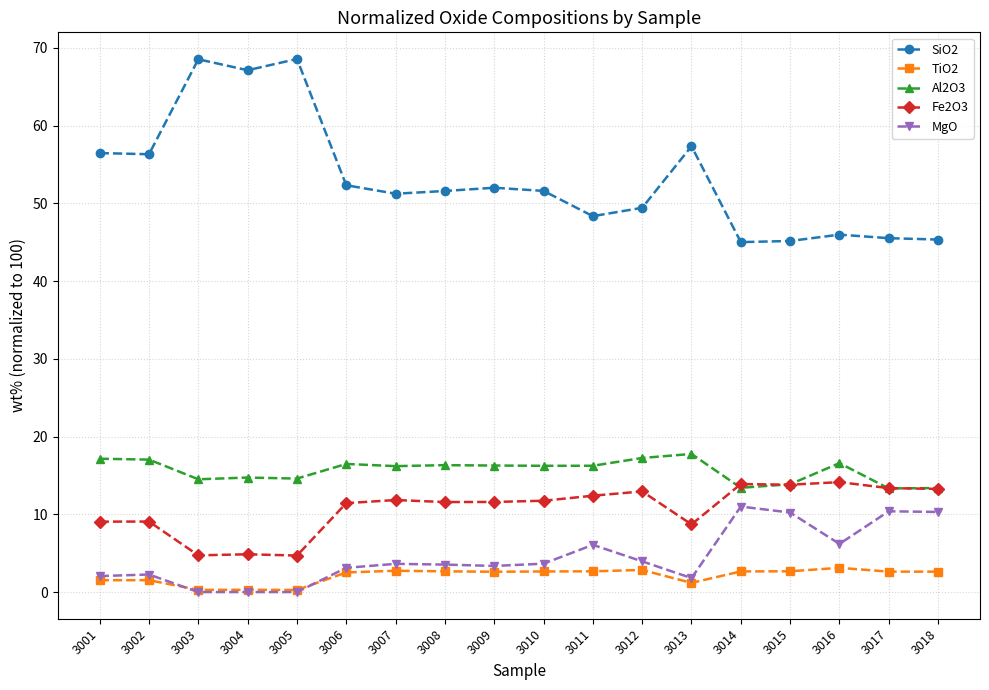

True or false: SiO2 and Al2O3 intersect in this chart.

False